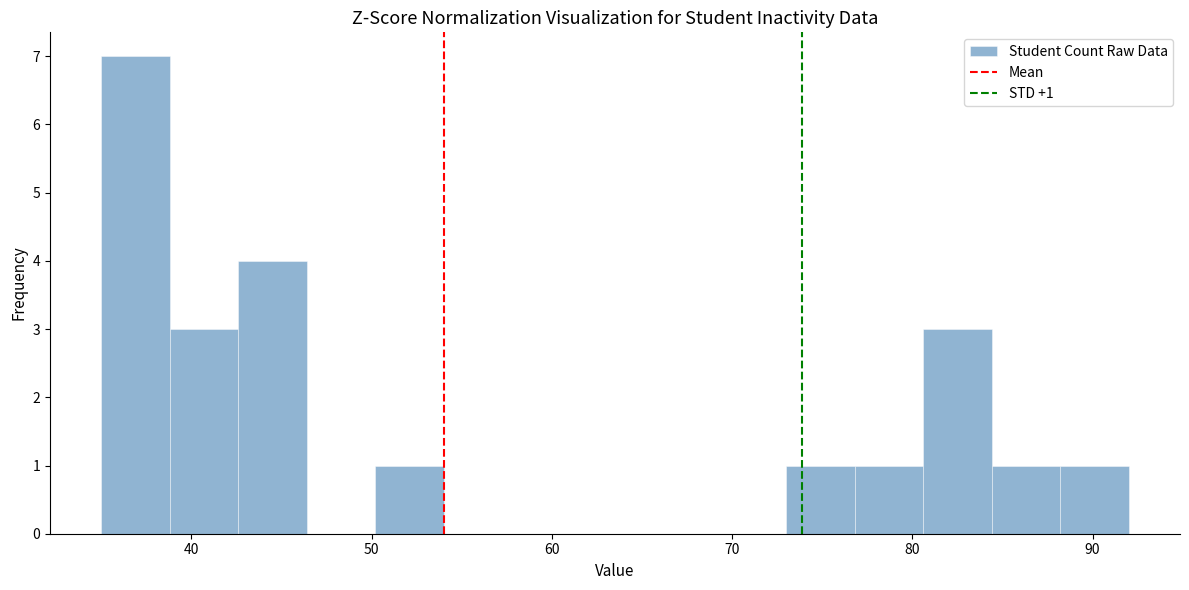

Around what value on the x-axis is the tallest bar? Give the approximate position of its centre, as read against the axis.

37